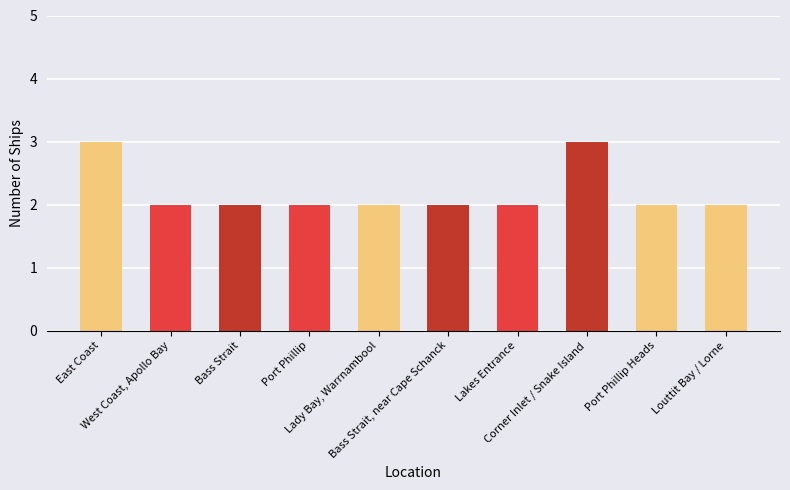

At which category does the chart reach its minimum across all series?

West Coast, Apollo Bay